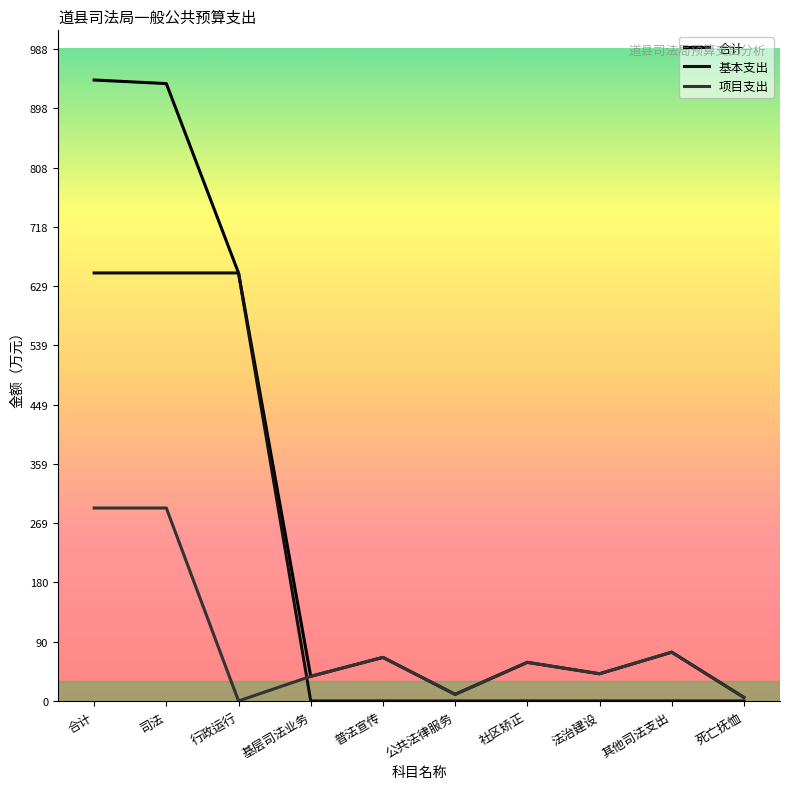

List the series in order of their overall mean, highest first.

合计, 基本支出, 项目支出